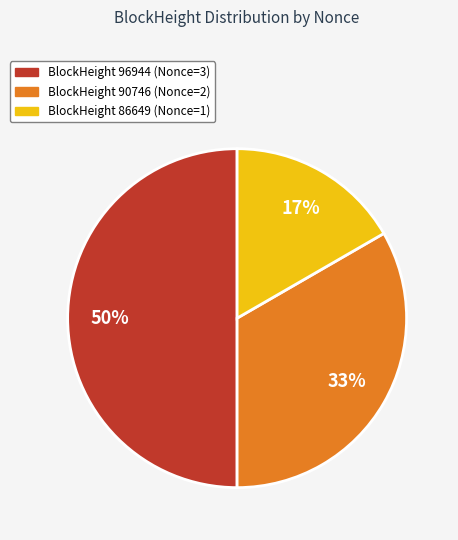

To the nearest percent, what is the average slice percentage?

33%